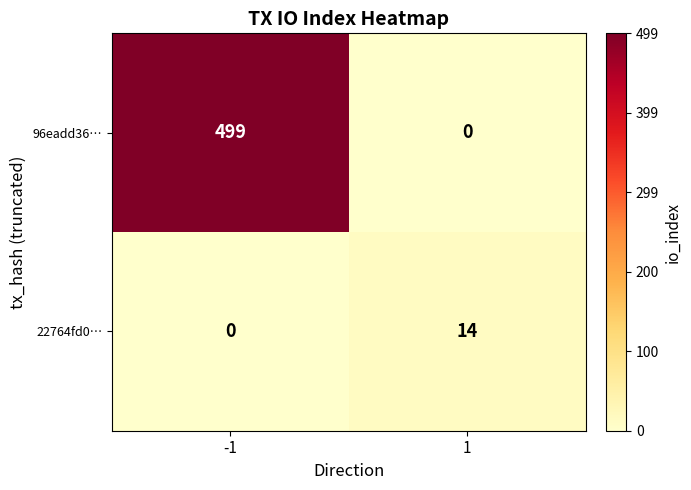

Rank the series by their maximum value, from lowest to highest.

22764fd0…, 96eadd36…